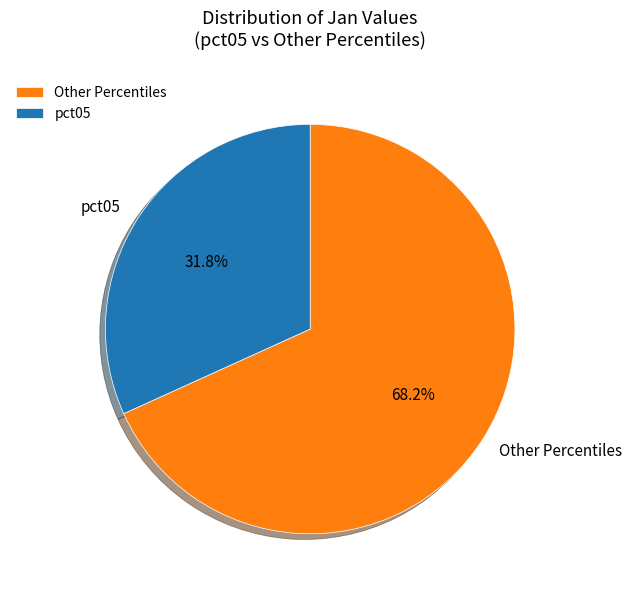

Rank the categories by value from lowest to highest.

pct05, Other Percentiles